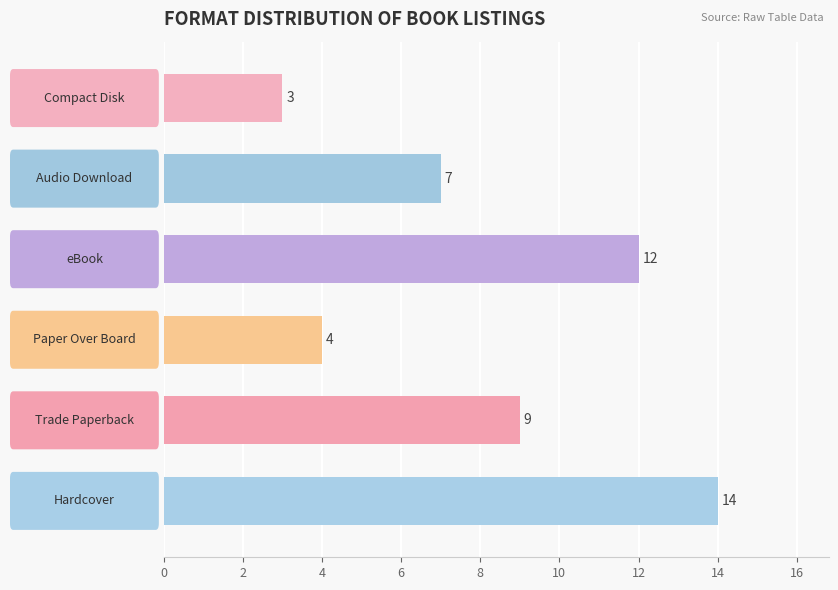

What is the smallest value displayed?

3